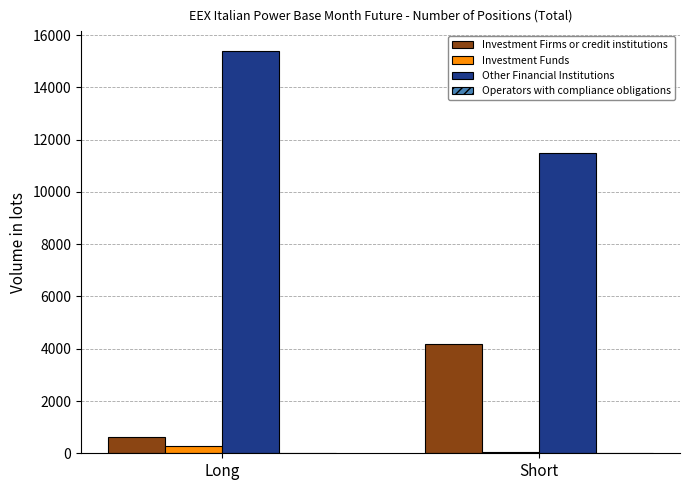

What is the difference between the Investment Firms or credit institutions values at Short and Long?

3561.0